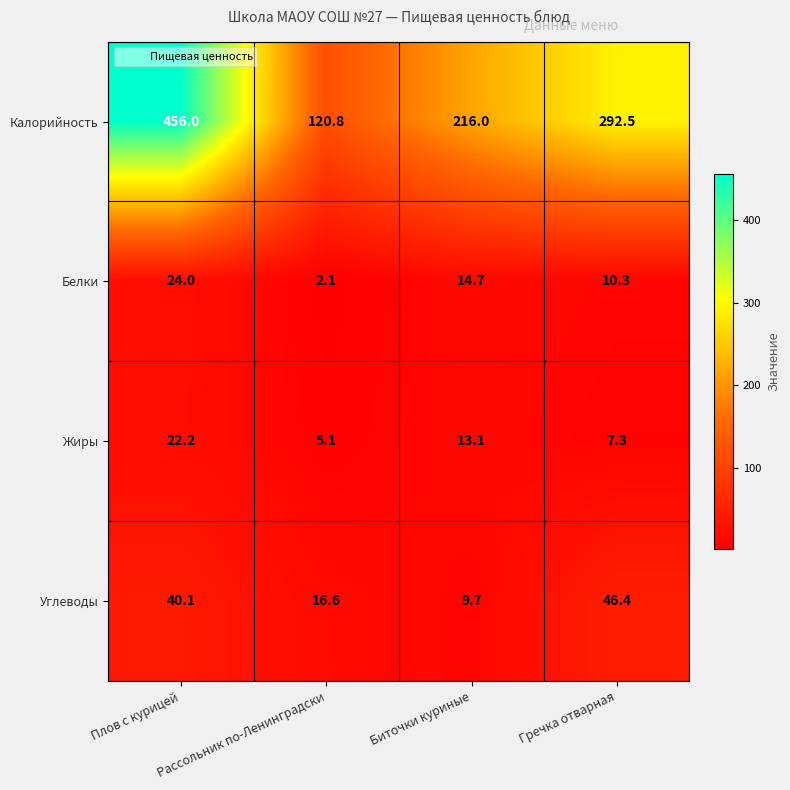

Where is Углеводы nearest to the value 28?

Рассольник по-Ленинградски